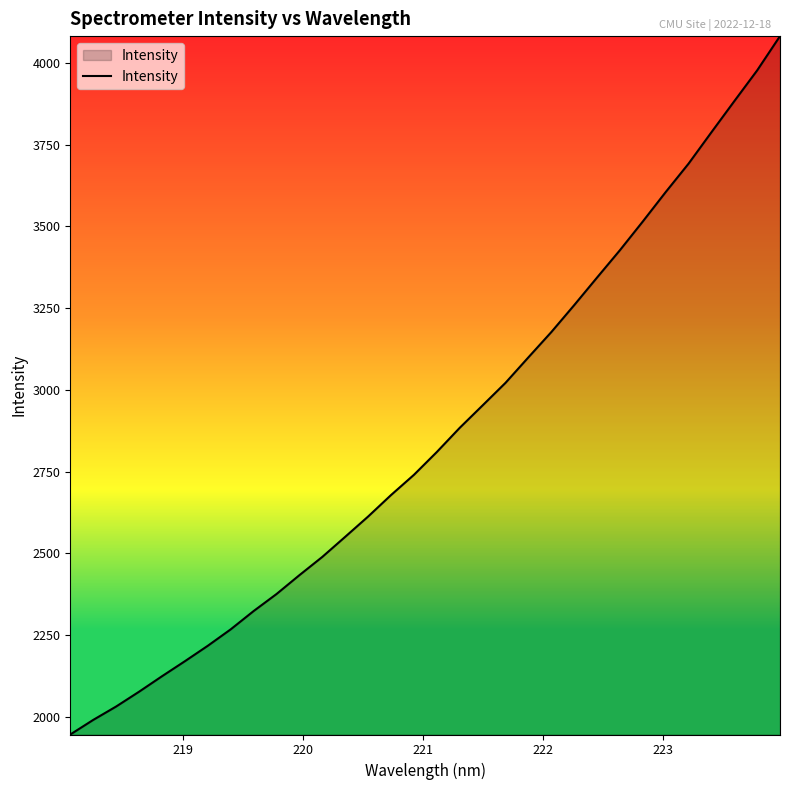

What is the difference between the maximum and minimum values?

2135.7